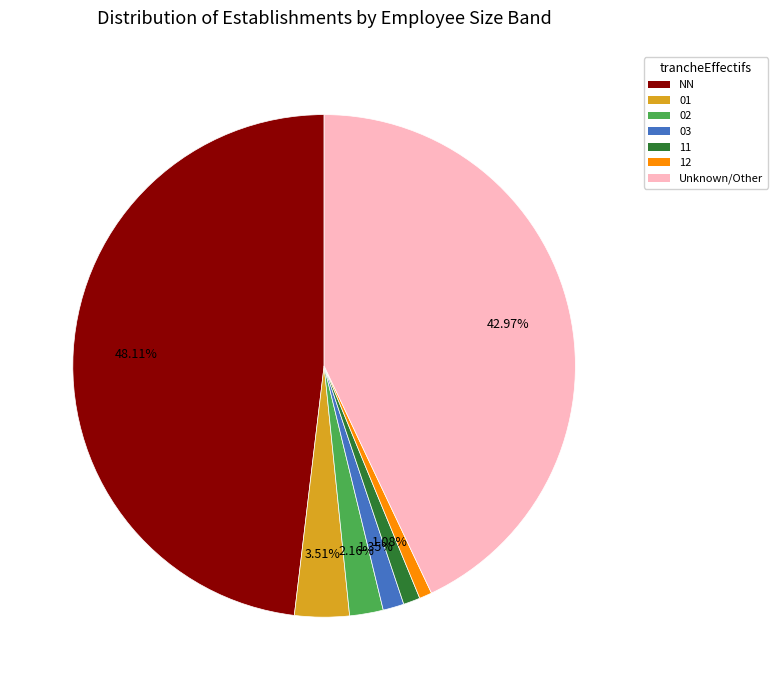

What is the ratio of the value at 01 to the value at 11?

3.2